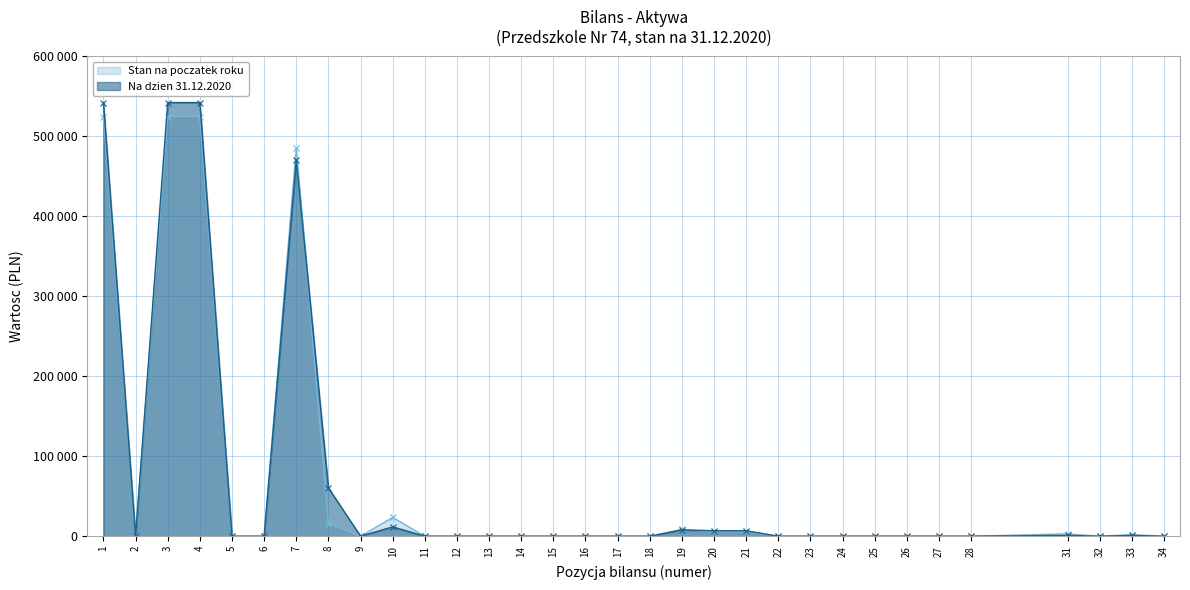

Rank the series by their average value, from lowest to highest.

Stan na poczatek roku, Na dzien 31.12.2020